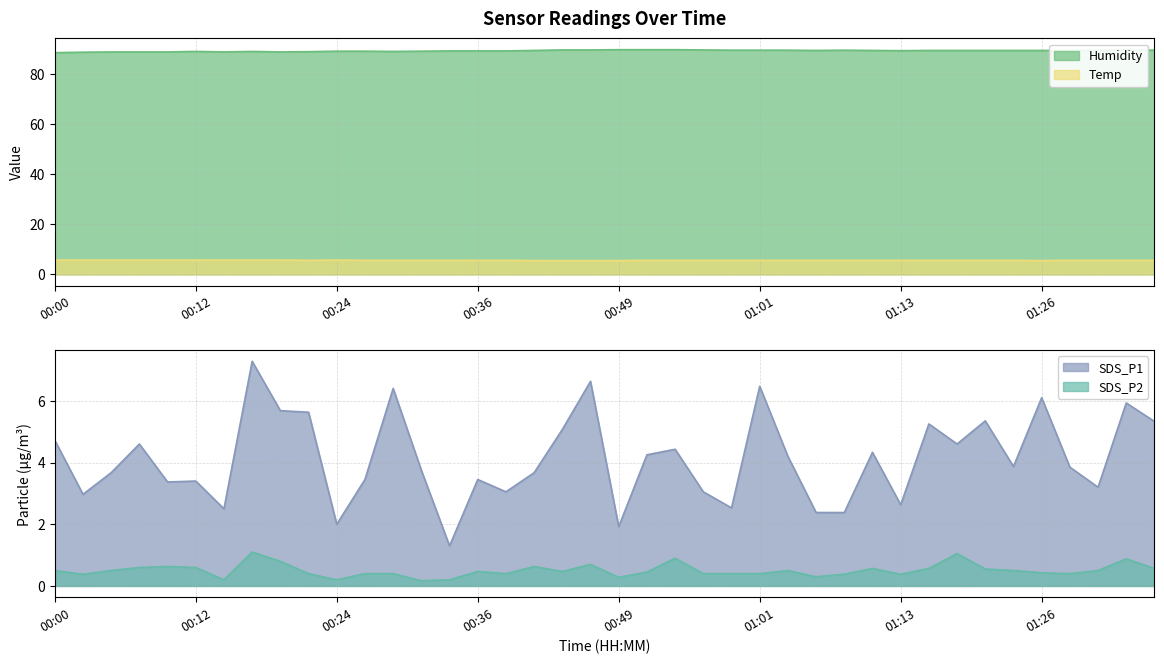

Between 00:00 and 00:41, which is larger?

00:00